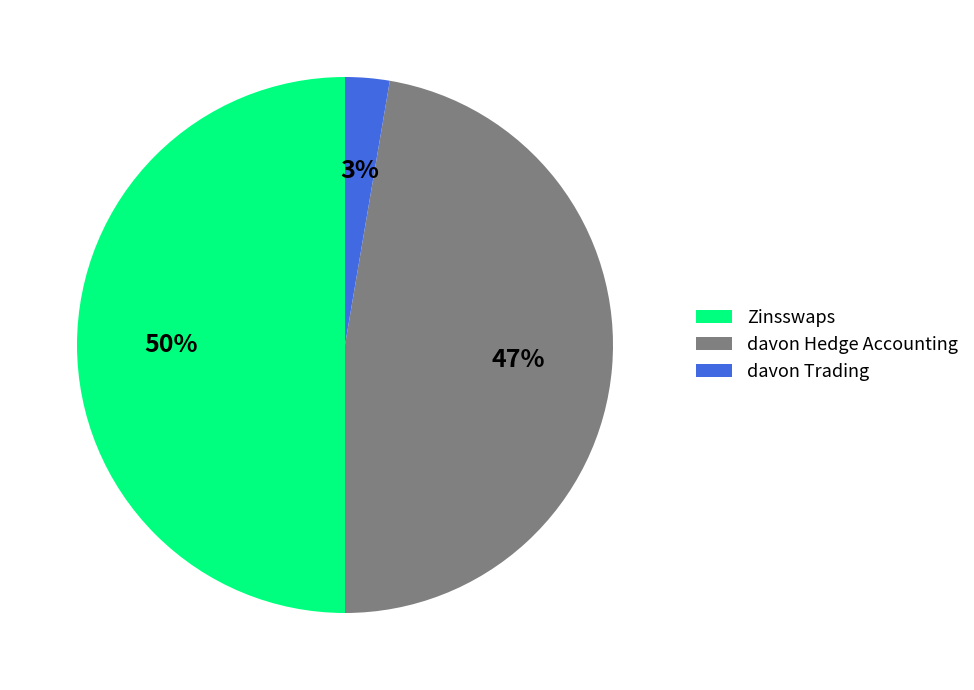

Combined, do davon Trading and Zinsswaps account for over 50%?

Yes